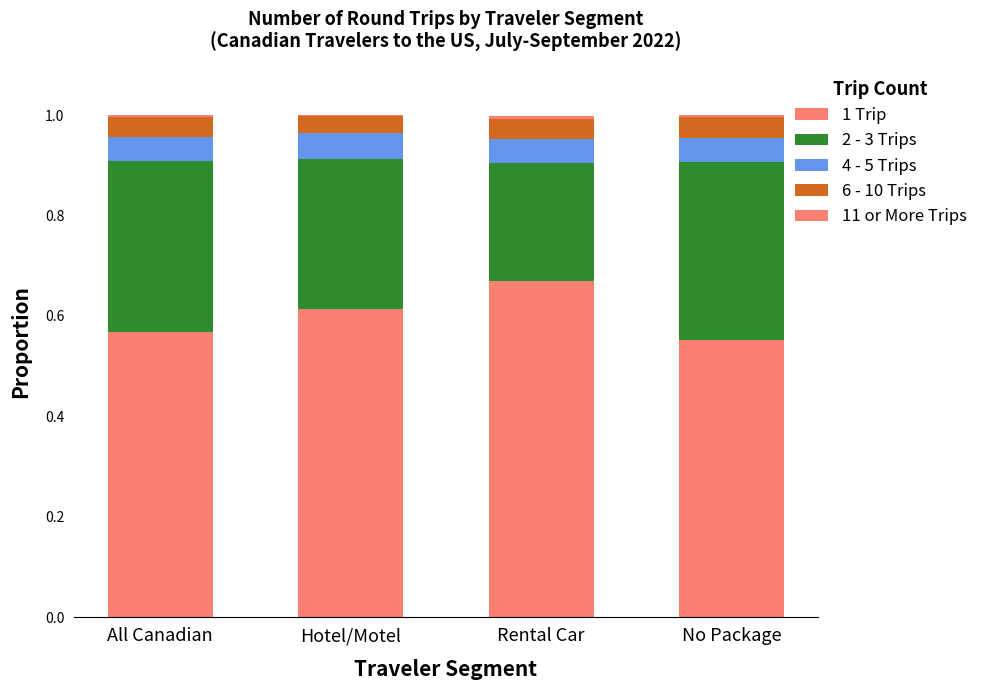

How many categories are shown in the chart?

4